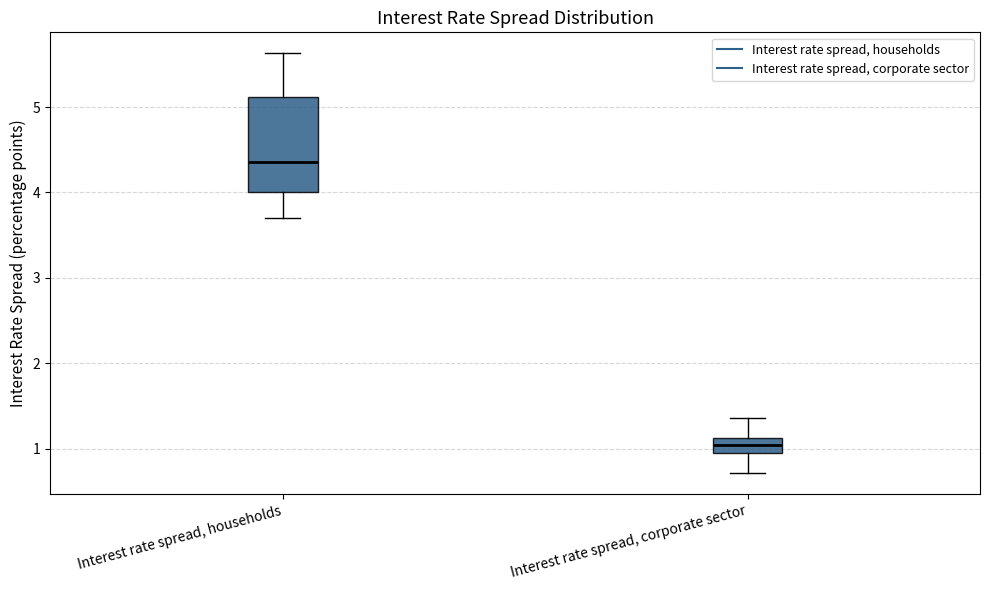

Reading left to right, read every box against the y-axis: the position of its median line, the range the box covers, and the ends of its whiskers. The values are not printed on the chart, so give them approximately, as read against the axis.

Interest rate spread, households: median 4.4, box 4.0 to 5.1, whiskers 3.7 to 5.6
Interest rate spread, corporate sector: median 1.0, box 0.9 to 1.1, whiskers 0.7 to 1.4